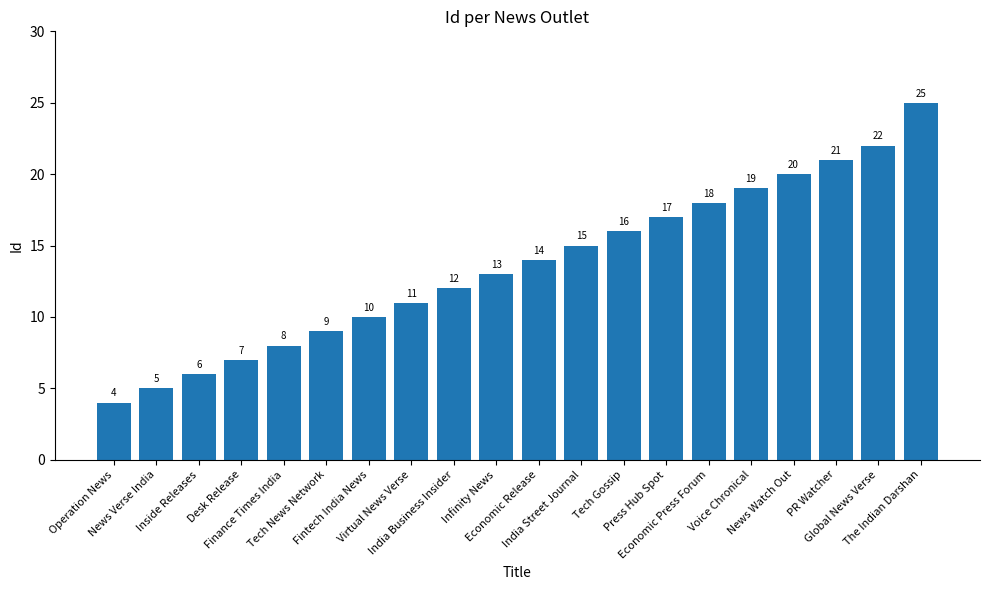

Reading left to right, what are all the values shown in this chart?

Operation News=4	News Verse India=5	Inside Releases=6	Desk Release=7	Finance Times India=8	Tech News Network=9	Fintech India News=10	Virtual News Verse=11	India Business Insider=12	Infinity News=13	Economic Release=14	India Street Journal=15	Tech Gossip=16	Press Hub Spot=17	Economic Press Forum=18	Voice Chronical=19	News Watch Out=20	PR Watcher=21	Global News Verse=22	The Indian Darshan=25